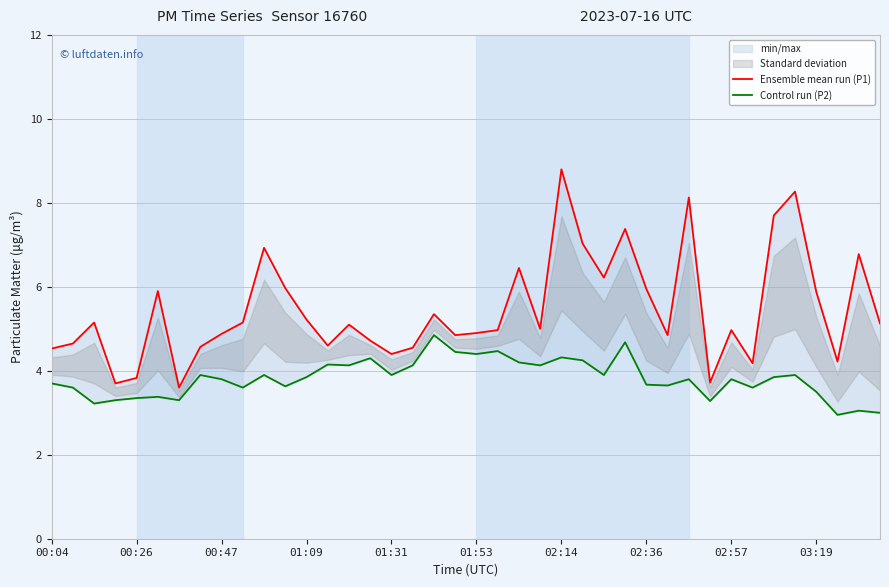

How many series are shown in this chart?

2